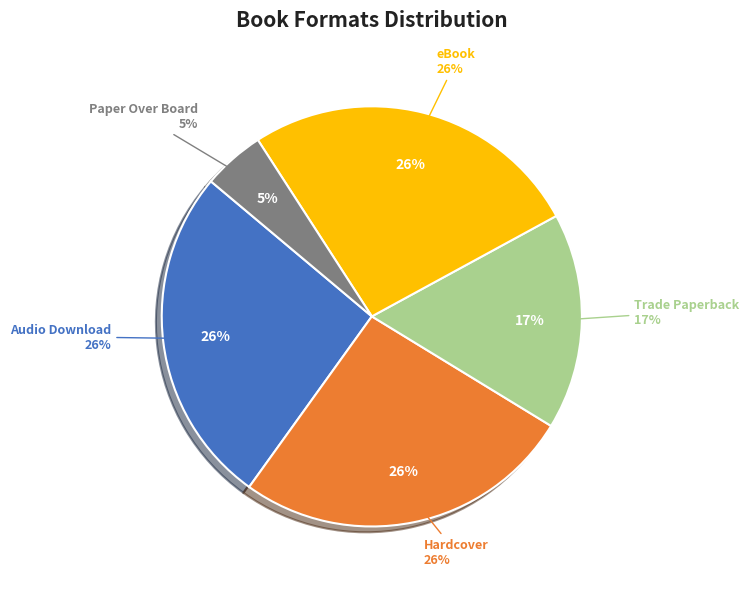

Is there a majority slice in this chart?

No